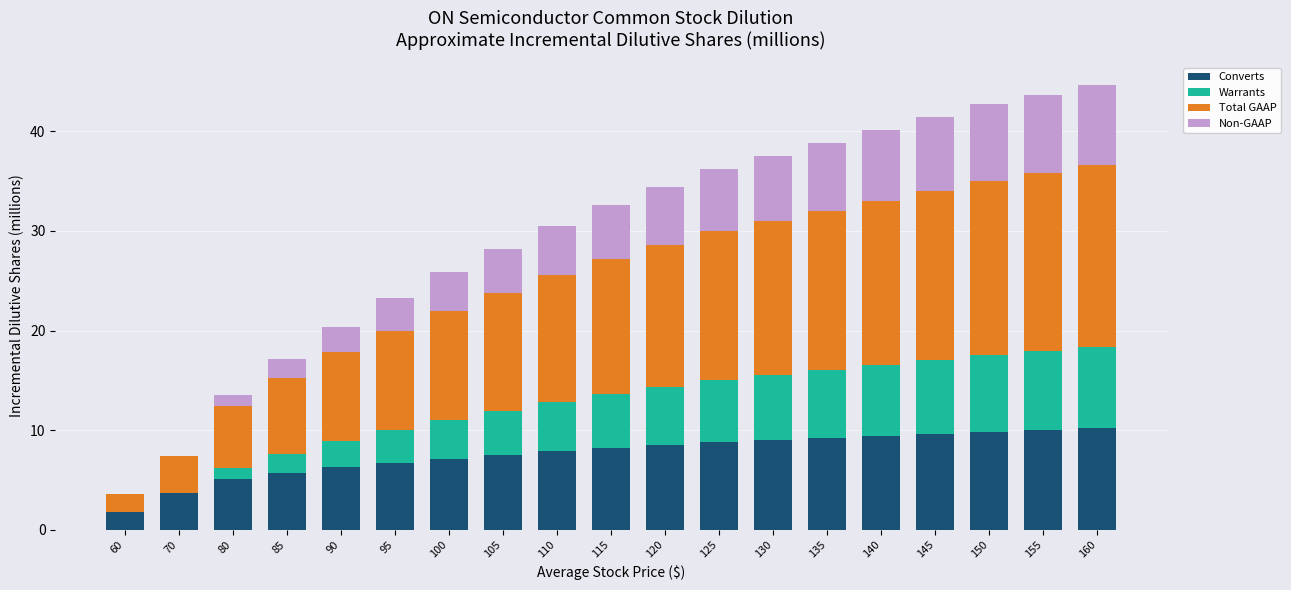

What is the total value across all series at 155?

43.7